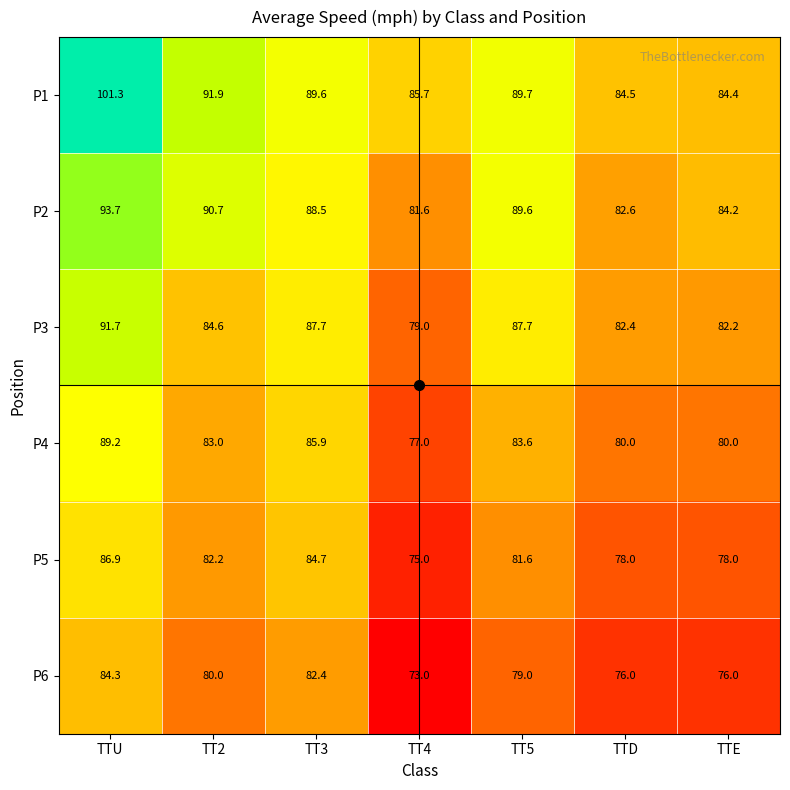

What is the average value of the P5 series?

80.9